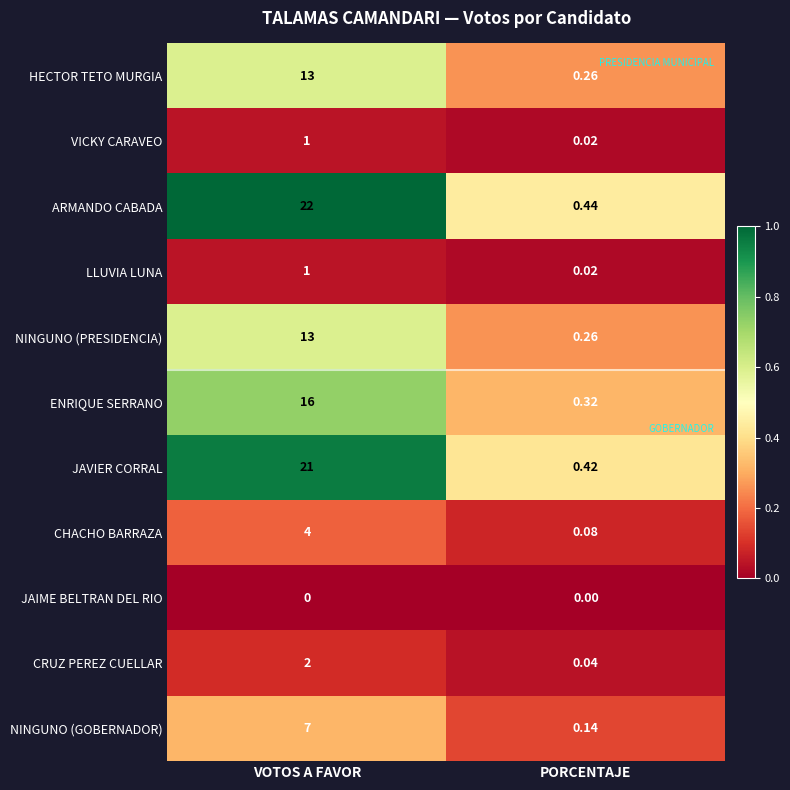

At which category does the chart reach its peak across all series?

VOTOS A FAVOR